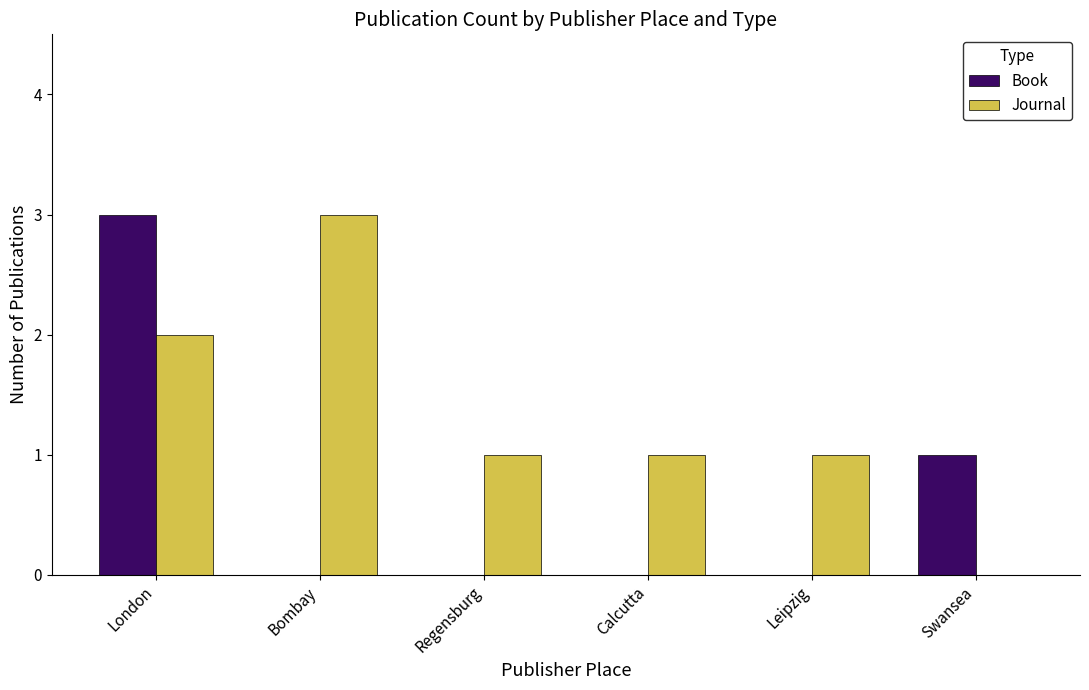

True or false: Journal has a value of 1 at Calcutta.

True